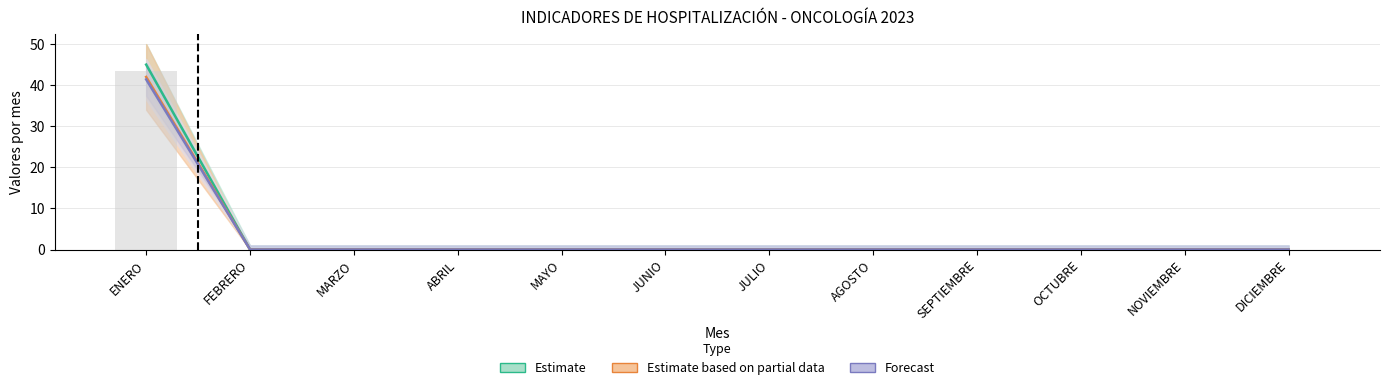

The INGRESOS AL HOSPITAL series shows 0.0 at MARZO. True or false?

True